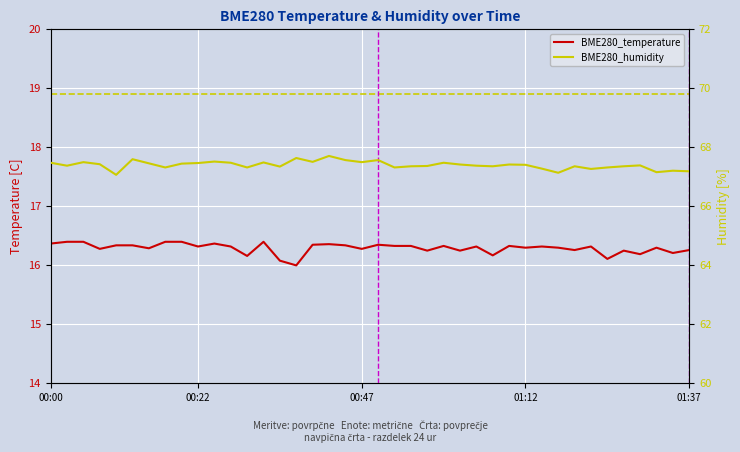

How many values in the BME280_temperature series exceed 16?

39